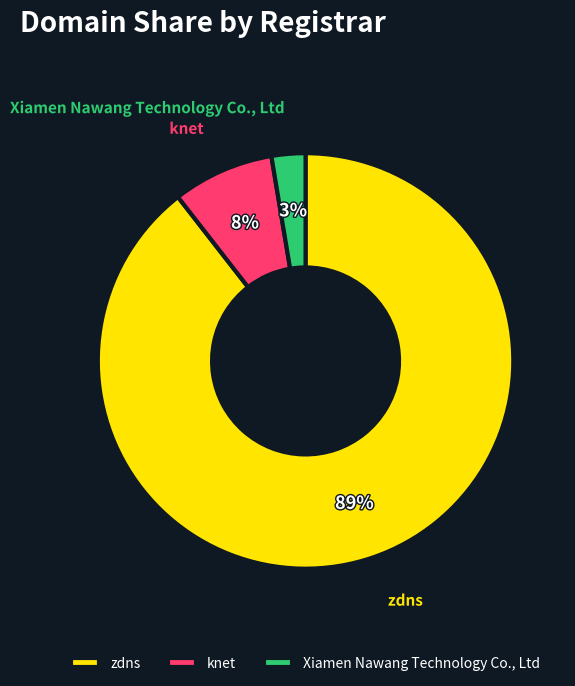

Which category has the smallest portion of the pie?

Xiamen Nawang Technology Co., Ltd